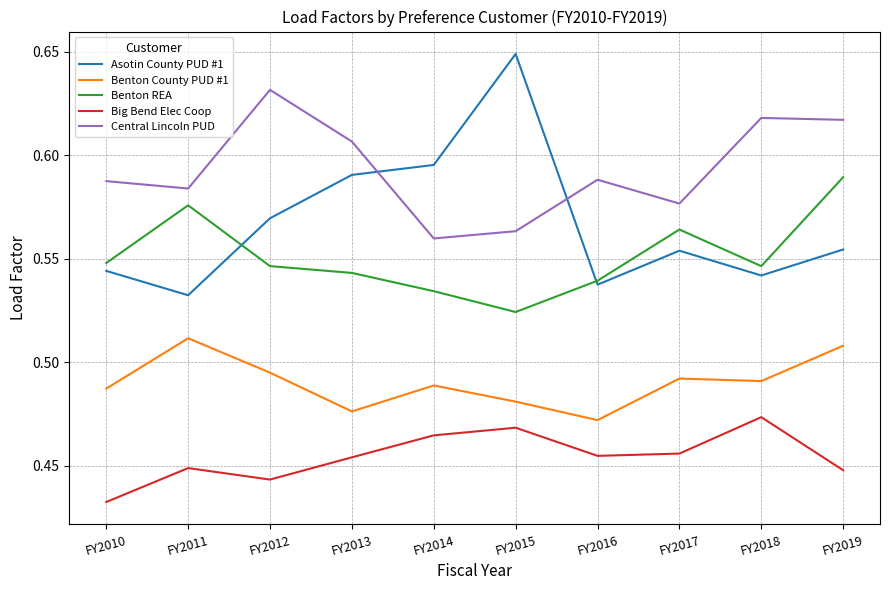

The value of Central Lincoln PUD at FY2017 is 0.8. True or false?

False